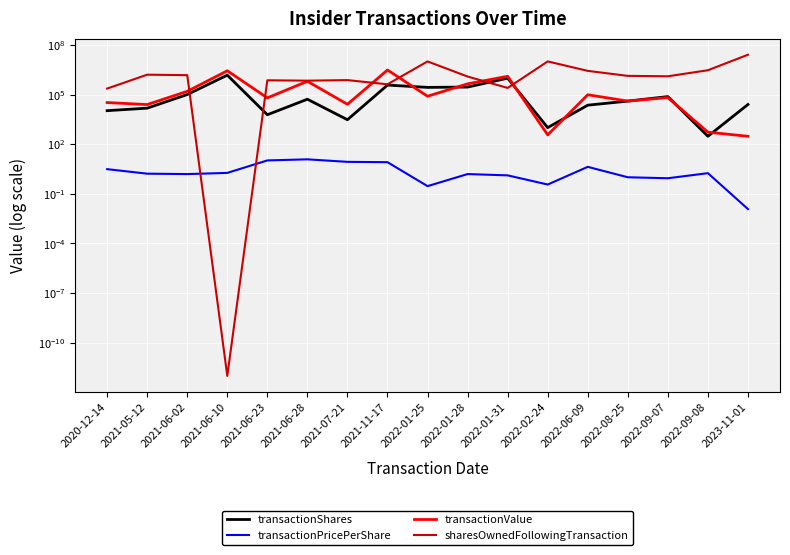

In transactionPricePerShare, how many points are lower than both neighbors (excluding endpoints)?

4